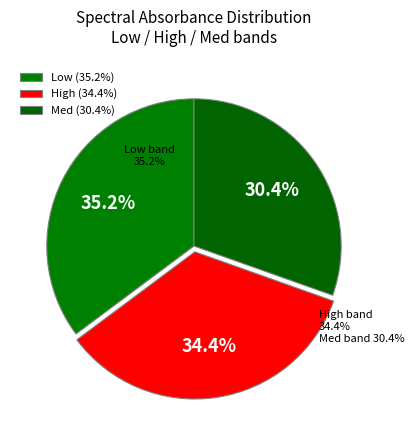

Do Med and Low together represent more than half of the pie?

Yes